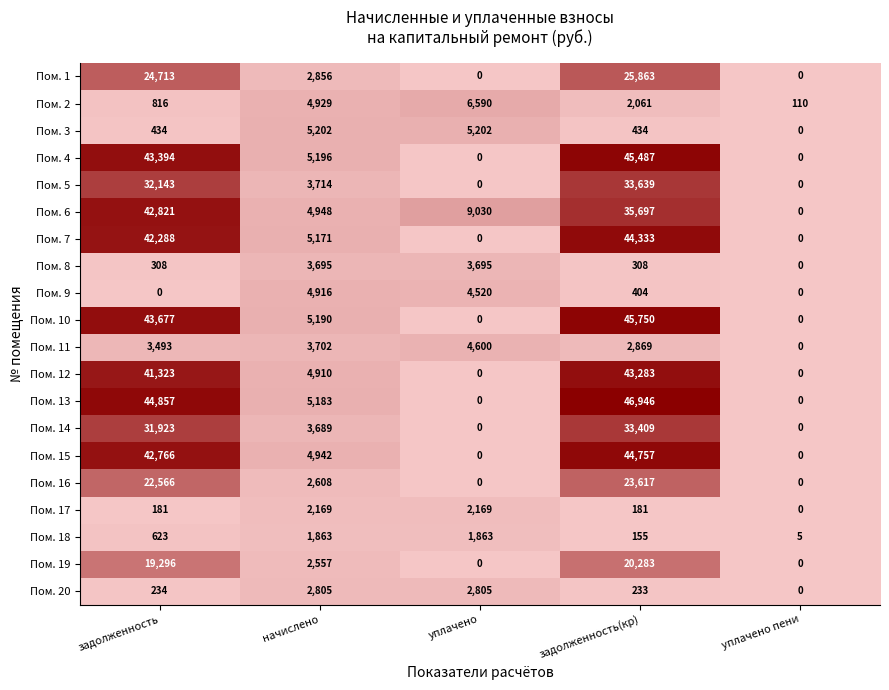

True or false: Пом. 13 has a value of 7751 at начислено.

False